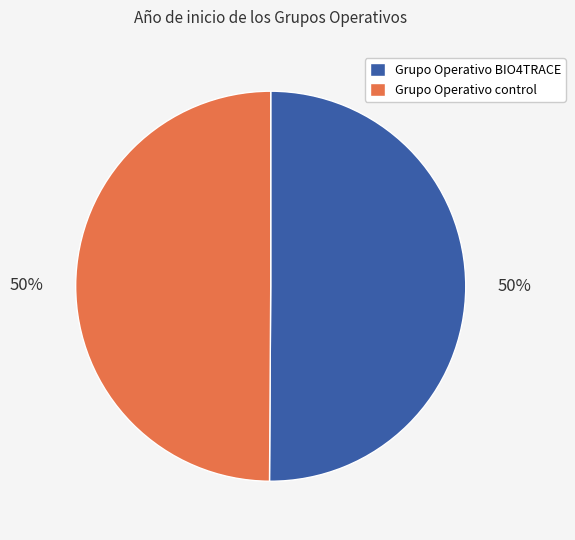

To the nearest percent, what percentage of the pie is Grupo Operativo BIO4TRACE?

50%